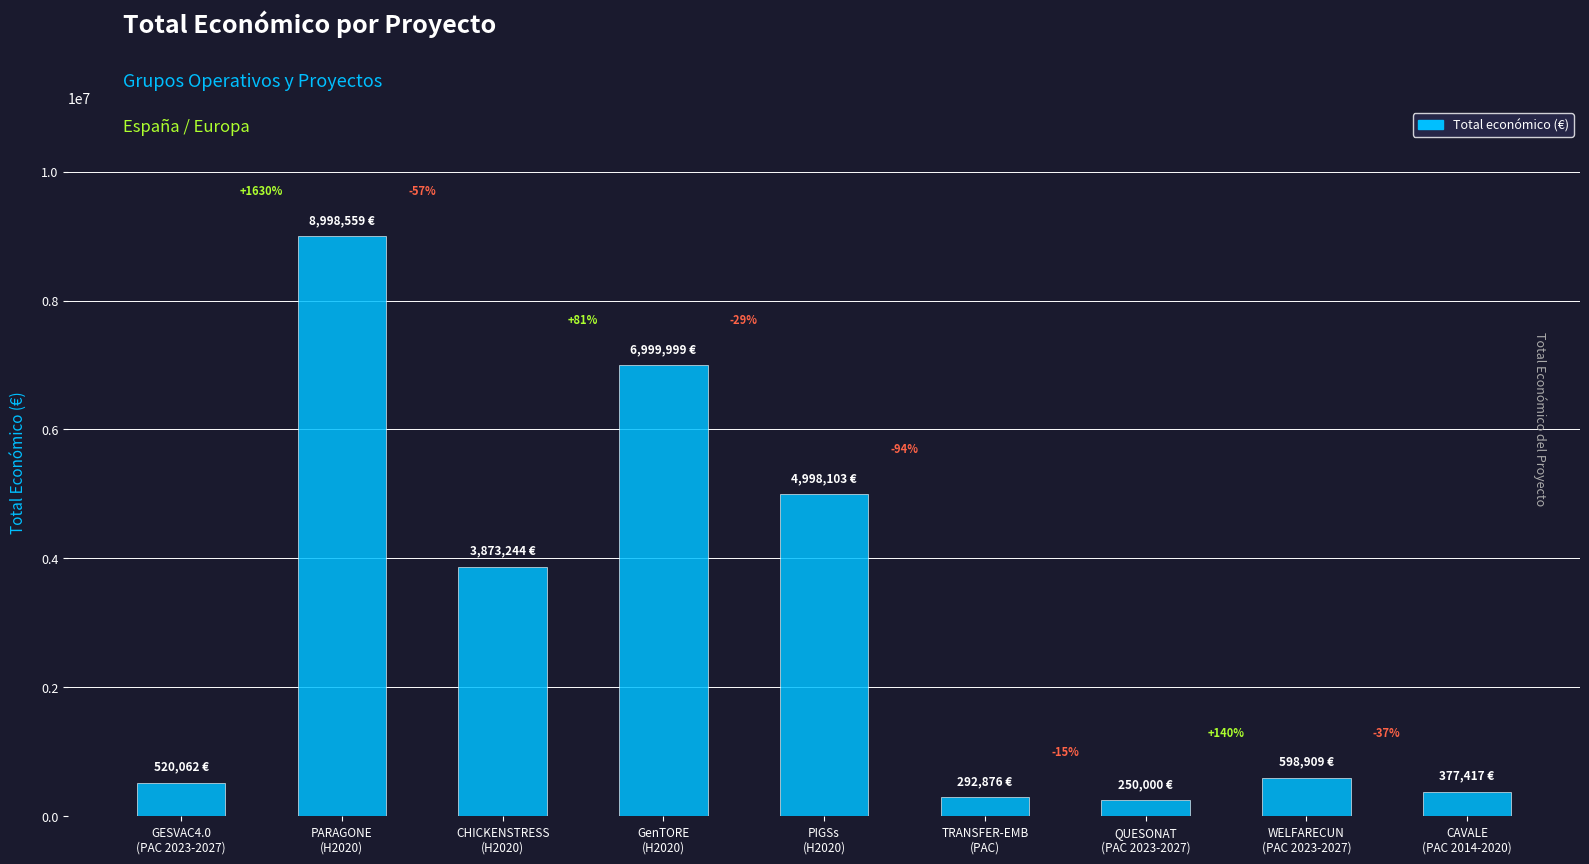

What is the minimum value shown in the chart?

250000